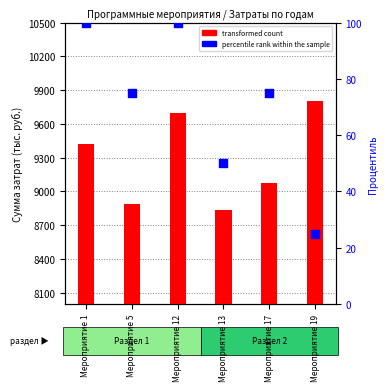

Which series has the largest total across all categories?

transformed count